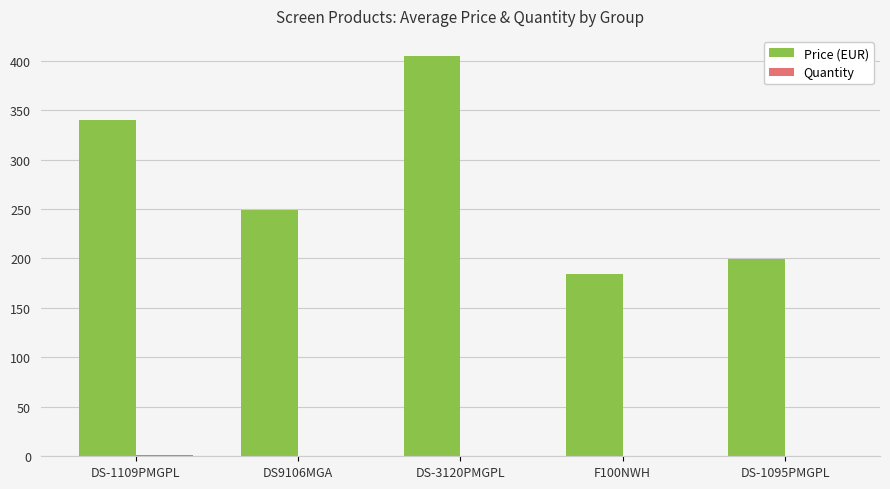

What is the total value across all series at DS9106MGA?

248.9